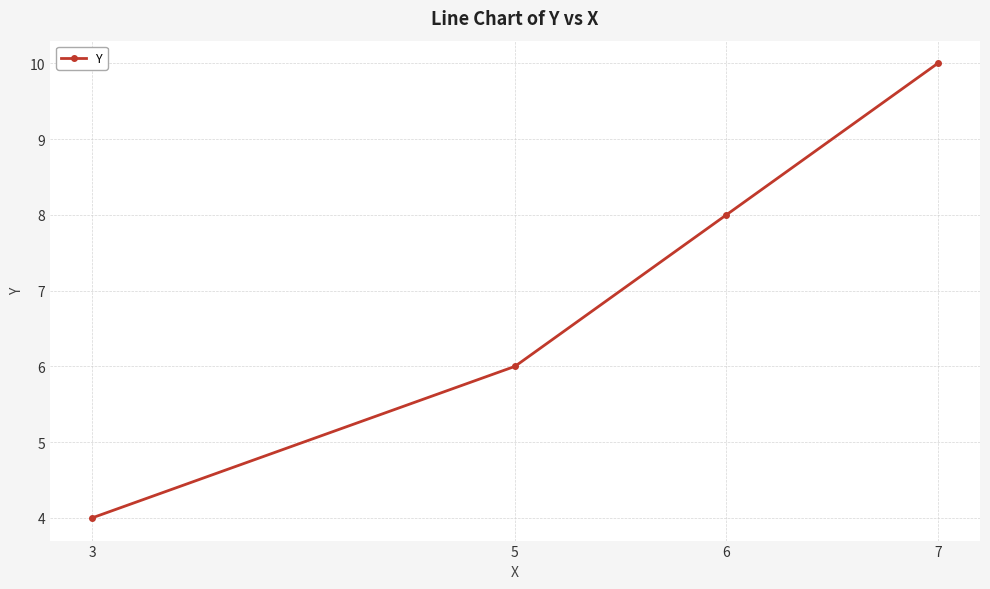

What is the average value?

7